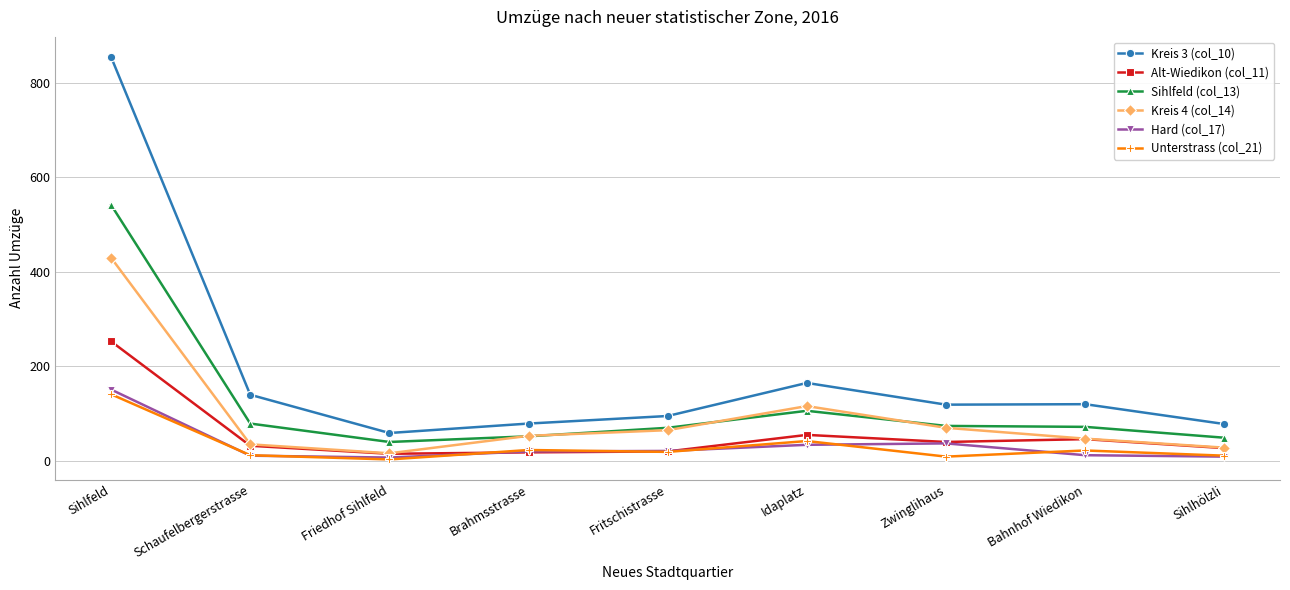

Rank the series by their maximum value, from lowest to highest.

Unterstrass (col_21), Hard (col_17), Alt-Wiedikon (col_11), Kreis 4 (col_14), Sihlfeld (col_13), Kreis 3 (col_10)